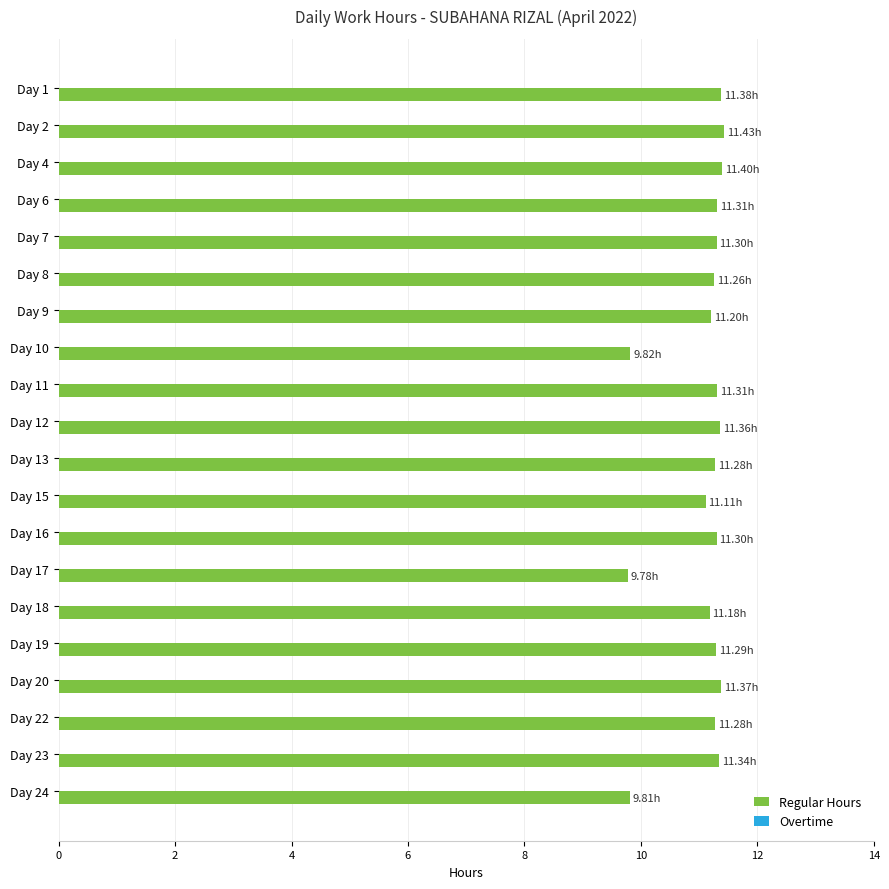

Approximately how many times larger is the value at Day 18 compared to Day 12?

1.0